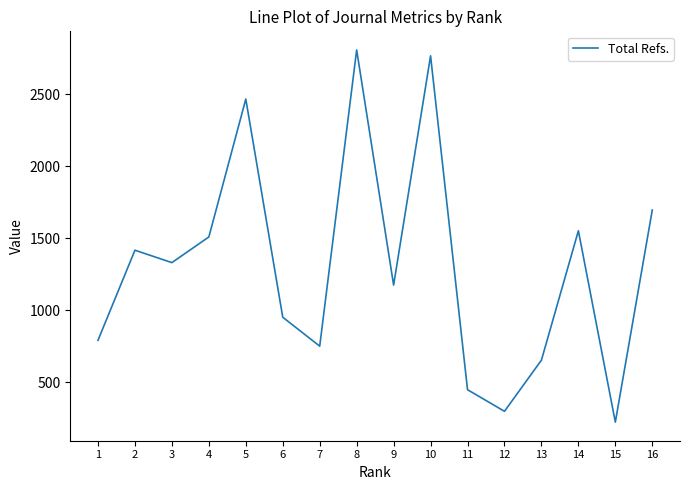

Where does the data first go above 1330?

2